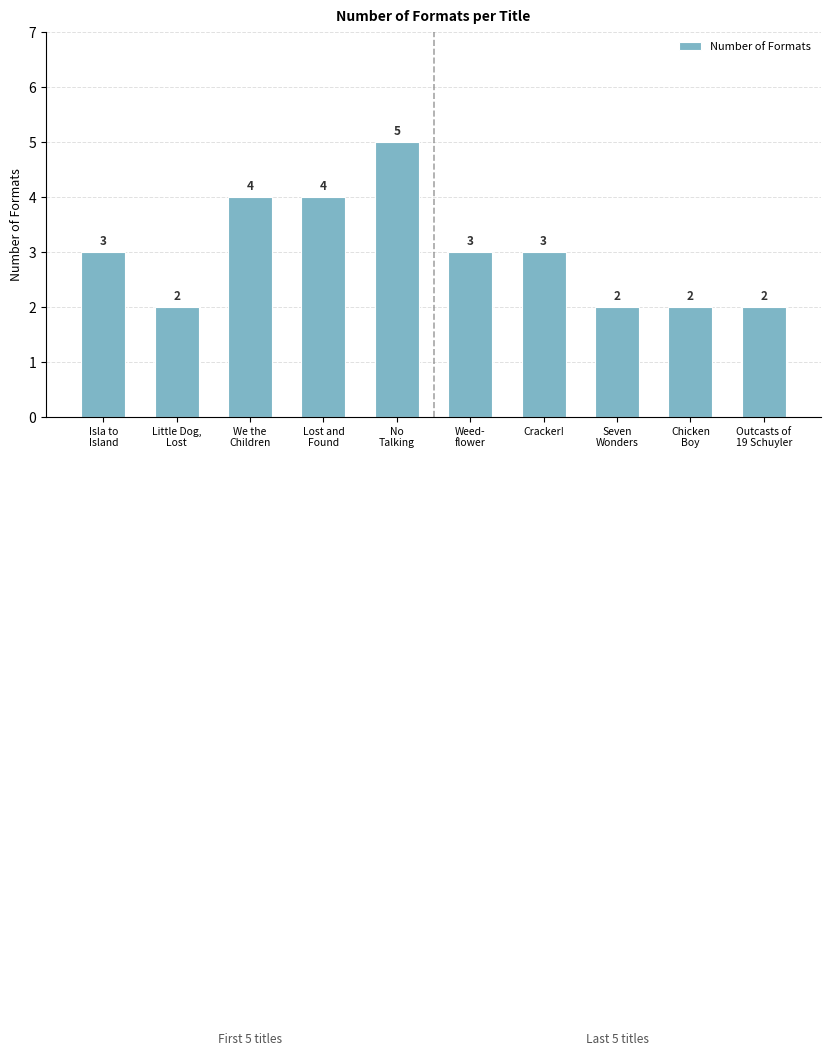

Reading left to right, list all the values displayed in this chart.

Isla to
Island=3	Little Dog,
Lost=2	We the
Children=4	Lost and
Found=4	No
Talking=5	Weed-
flower=3	Cracker!=3	Seven
Wonders=2	Chicken
Boy=2	Outcasts of
19 Schuyler=2